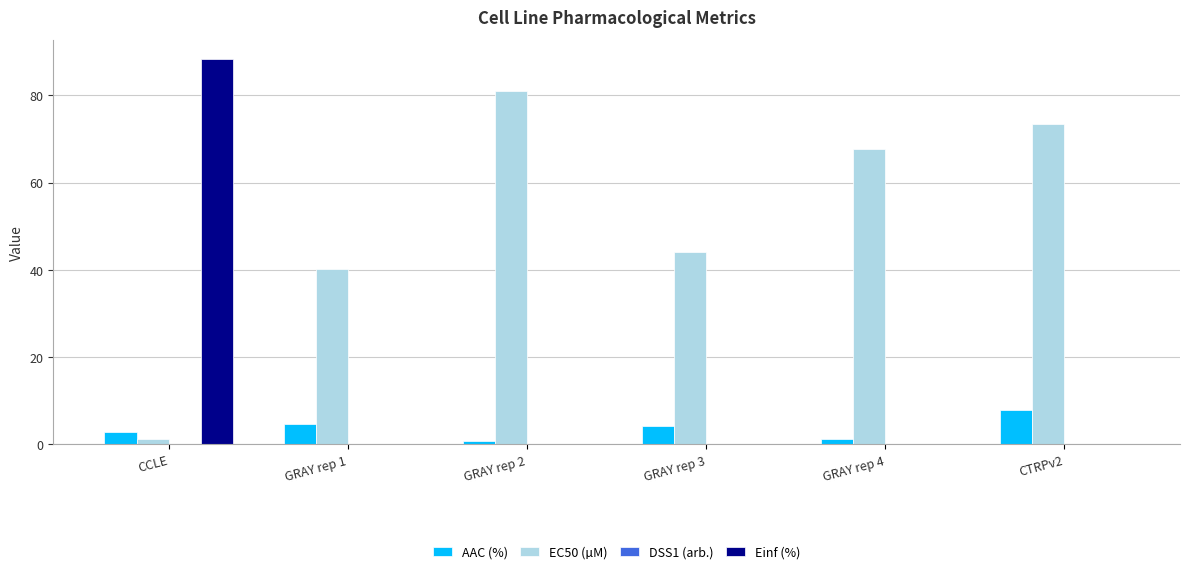

True or false: EC50 (µM) has a value of 25.1 at GRAY rep 3.

False